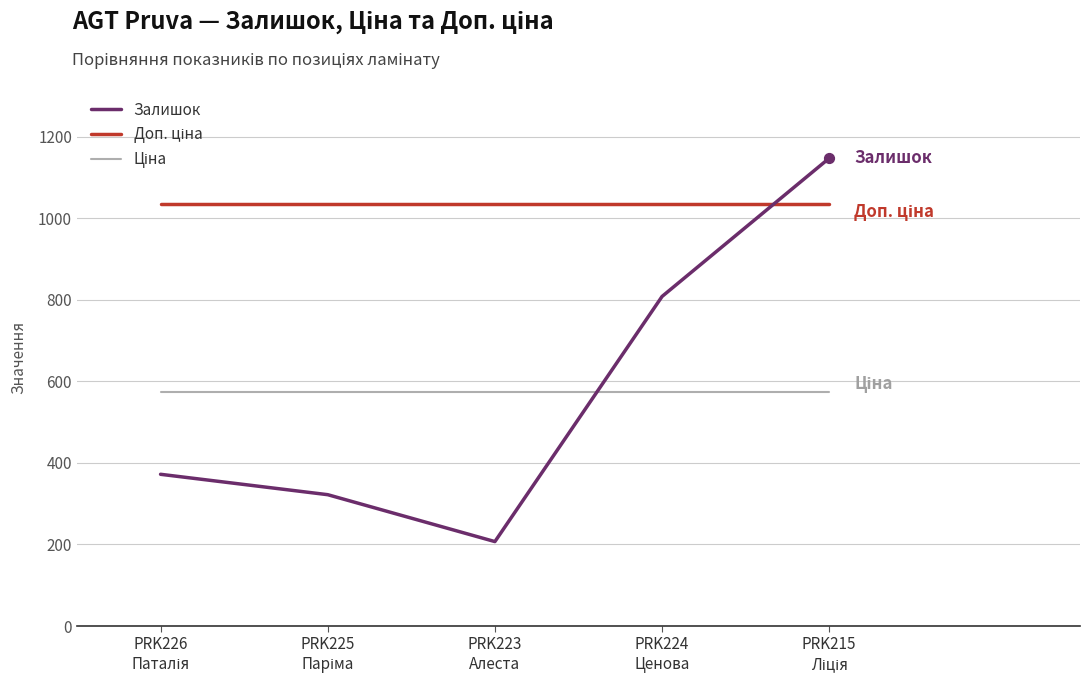

Which series has the widest spread of values?

Залишок